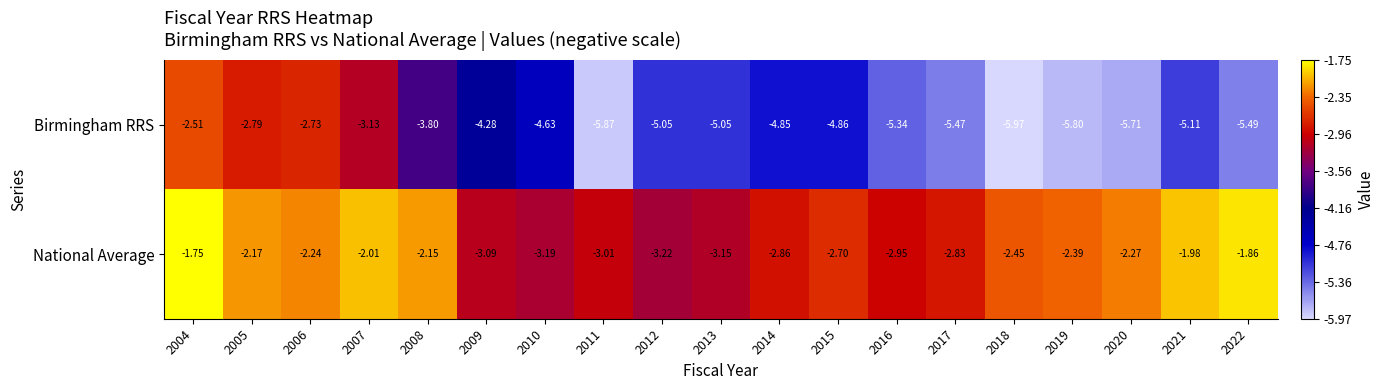

Which series has the widest spread of values?

Birmingham RRS